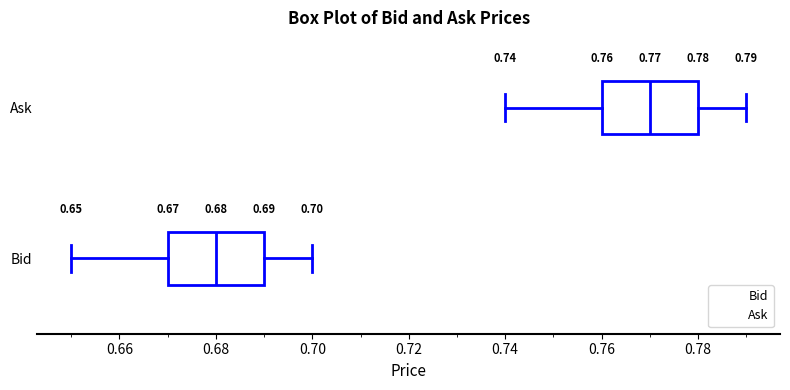

Which box's median line is the furthest to the right?

Ask